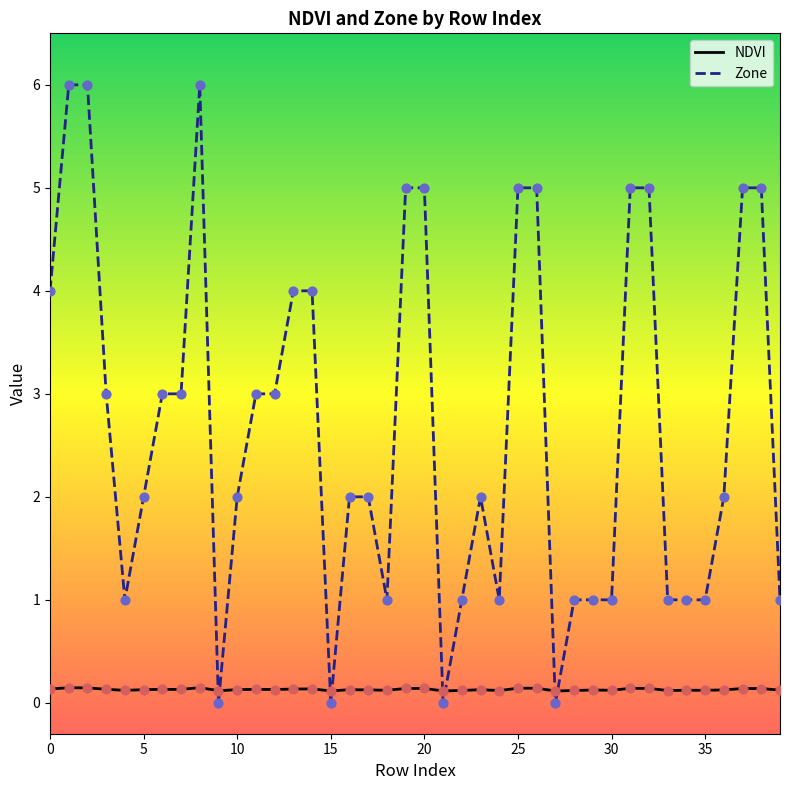

Which series has the largest total across all categories?

Zone